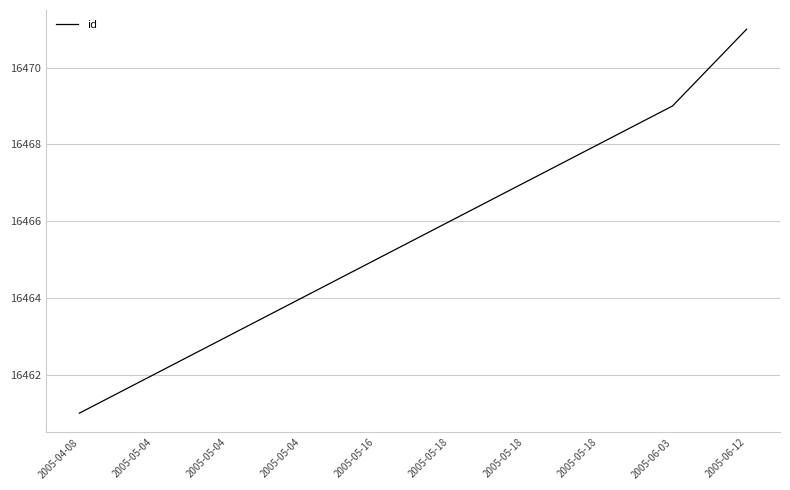

What is the change in value from 2005-05-04 to 2005-05-18?

+3